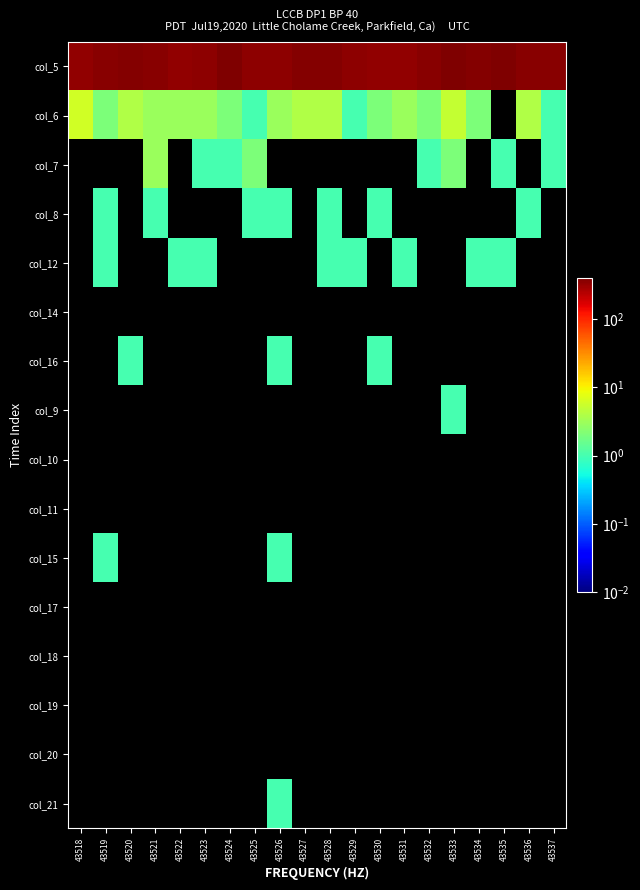

Reading left to right, list all the values displayed in this chart.

col_5: 43518=334	43519=366	43520=379	43521=361	43522=335	43523=347	43524=397	43525=339	43526=338	43527=373	43528=378	43529=346	43530=324	43531=335	43532=361	43533=394	43534=380	43535=394	43536=361	43537=362
col_6: 43518=6	43519=2	43520=4	43521=3	43522=3	43523=3	43524=2	43525=1	43526=3	43527=4	43528=4	43529=1	43530=2	43531=3	43532=2	43533=5	43534=2	43535=0	43536=4	43537=1
col_7: 43518=0	43519=0	43520=0	43521=3	43522=0	43523=1	43524=1	43525=2	43526=0	43527=0	43528=0	43529=0	43530=0	43531=0	43532=1	43533=2	43534=0	43535=1	43536=0	43537=1
col_8: 43518=0	43519=1	43520=0	43521=1	43522=0	43523=0	43524=0	43525=1	43526=1	43527=0	43528=1	43529=0	43530=1	43531=0	43532=0	43533=0	43534=0	43535=0	43536=1	43537=0
col_12: 43518=0	43519=1	43520=0	43521=0	43522=1	43523=1	43524=0	43525=0	43526=0	43527=0	43528=1	43529=1	43530=0	43531=1	43532=0	43533=0	43534=1	43535=1	43536=0	43537=0
col_14: 43518=0	43519=0	43520=0	43521=0	43522=0	43523=0	43524=0	43525=0	43526=0	43527=0	43528=0	43529=0	43530=0	43531=0	43532=0	43533=0	43534=0	43535=0	43536=0	43537=0
col_16: 43518=0	43519=0	43520=1	43521=0	43522=0	43523=0	43524=0	43525=0	43526=1	43527=0	43528=0	43529=0	43530=1	43531=0	43532=0	43533=0	43534=0	43535=0	43536=0	43537=0
col_9: 43518=0	43519=0	43520=0	43521=0	43522=0	43523=0	43524=0	43525=0	43526=0	43527=0	43528=0	43529=0	43530=0	43531=0	43532=0	43533=1	43534=0	43535=0	43536=0	43537=0
col_10: 43518=0	43519=0	43520=0	43521=0	43522=0	43523=0	43524=0	43525=0	43526=0	43527=0	43528=0	43529=0	43530=0	43531=0	43532=0	43533=0	43534=0	43535=0	43536=0	43537=0
col_11: 43518=0	43519=0	43520=0	43521=0	43522=0	43523=0	43524=0	43525=0	43526=0	43527=0	43528=0	43529=0	43530=0	43531=0	43532=0	43533=0	43534=0	43535=0	43536=0	43537=0
col_15: 43518=0	43519=1	43520=0	43521=0	43522=0	43523=0	43524=0	43525=0	43526=1	43527=0	43528=0	43529=0	43530=0	43531=0	43532=0	43533=0	43534=0	43535=0	43536=0	43537=0
col_17: 43518=0	43519=0	43520=0	43521=0	43522=0	43523=0	43524=0	43525=0	43526=0	43527=0	43528=0	43529=0	43530=0	43531=0	43532=0	43533=0	43534=0	43535=0	43536=0	43537=0
col_18: 43518=0	43519=0	43520=0	43521=0	43522=0	43523=0	43524=0	43525=0	43526=0	43527=0	43528=0	43529=0	43530=0	43531=0	43532=0	43533=0	43534=0	43535=0	43536=0	43537=0
col_19: 43518=0	43519=0	43520=0	43521=0	43522=0	43523=0	43524=0	43525=0	43526=0	43527=0	43528=0	43529=0	43530=0	43531=0	43532=0	43533=0	43534=0	43535=0	43536=0	43537=0
col_20: 43518=0	43519=0	43520=0	43521=0	43522=0	43523=0	43524=0	43525=0	43526=0	43527=0	43528=0	43529=0	43530=0	43531=0	43532=0	43533=0	43534=0	43535=0	43536=0	43537=0
col_21: 43518=0	43519=0	43520=0	43521=0	43522=0	43523=0	43524=0	43525=0	43526=1	43527=0	43528=0	43529=0	43530=0	43531=0	43532=0	43533=0	43534=0	43535=0	43536=0	43537=0